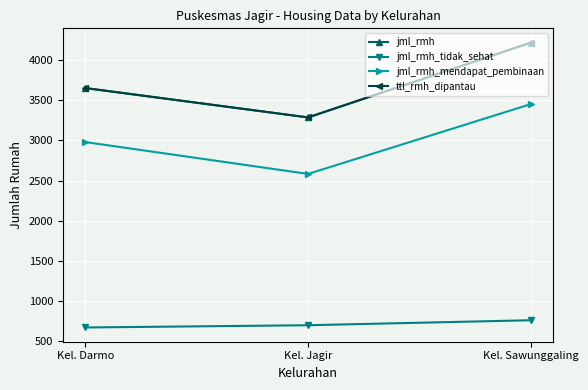

What is the smallest value displayed?

674